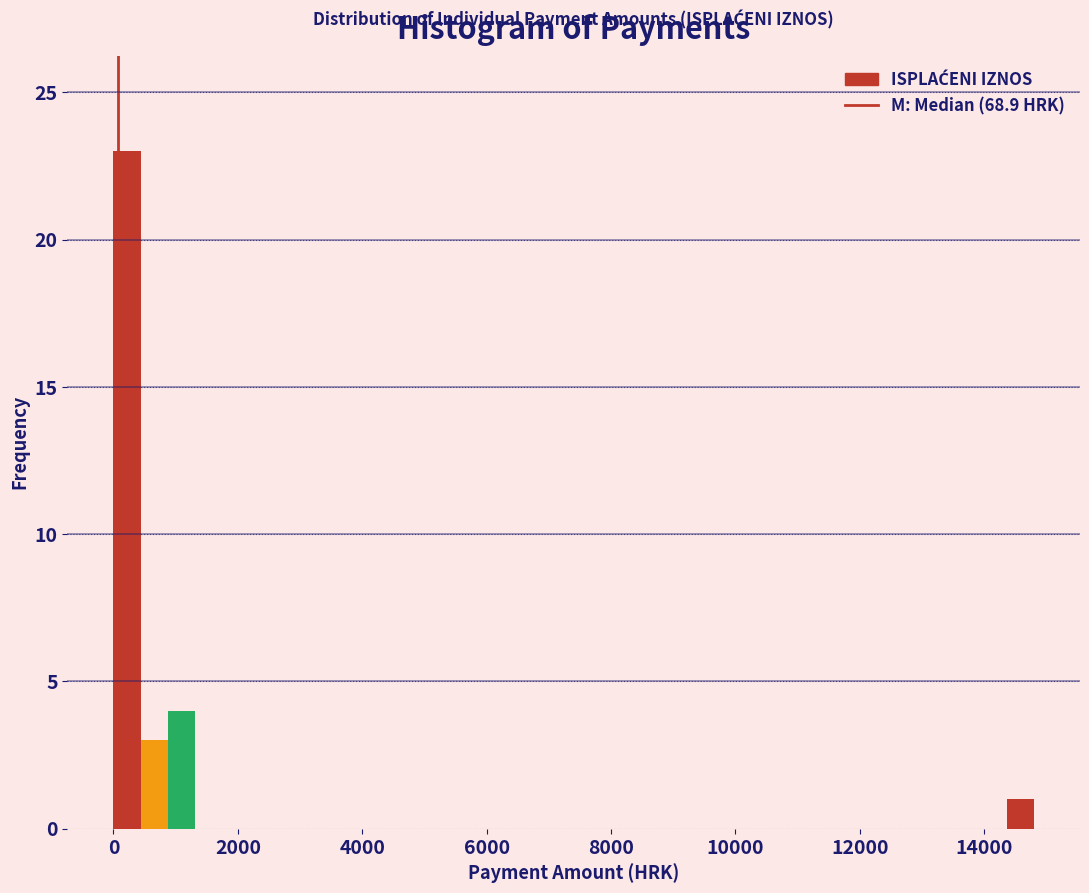

Read against the x-axis, roughly where is the centre of the tallest bar?

200